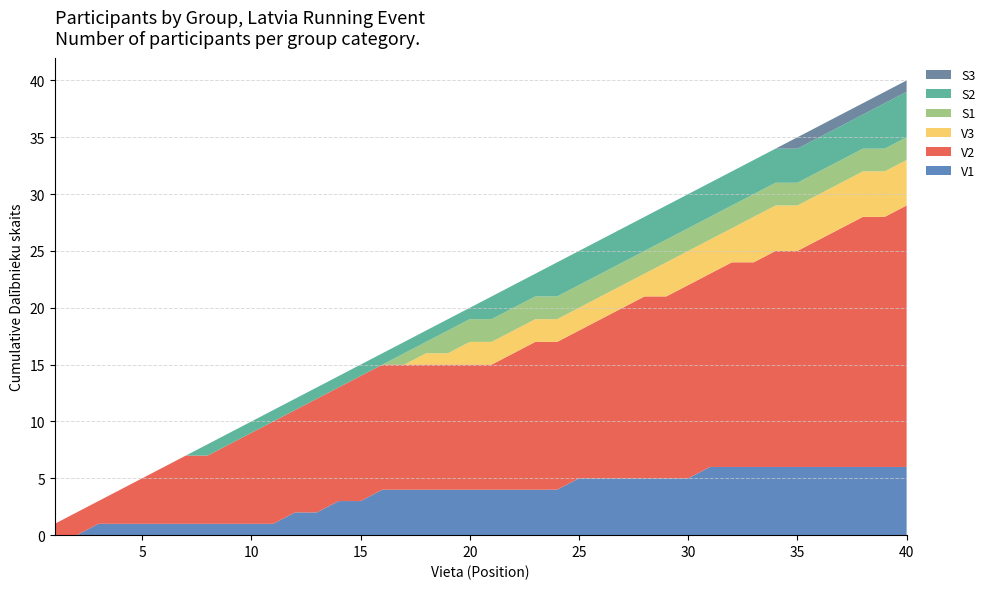

What are all the series names shown in the legend?

S3, S2, S1, V3, V2, V1